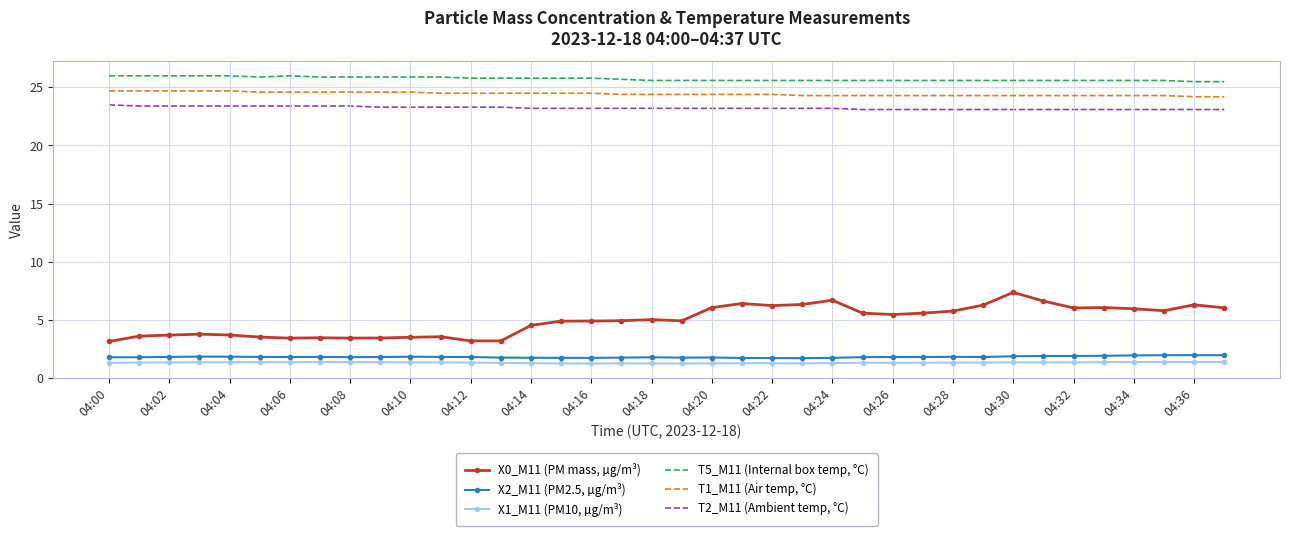

Which series has the largest range (max minus min)?

X0_M11 (PM mass, µg/m³)